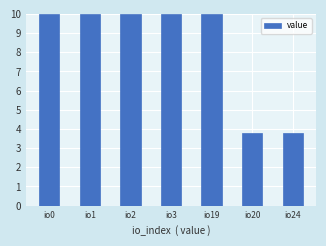

At which label does the data first exceed 9?

io0